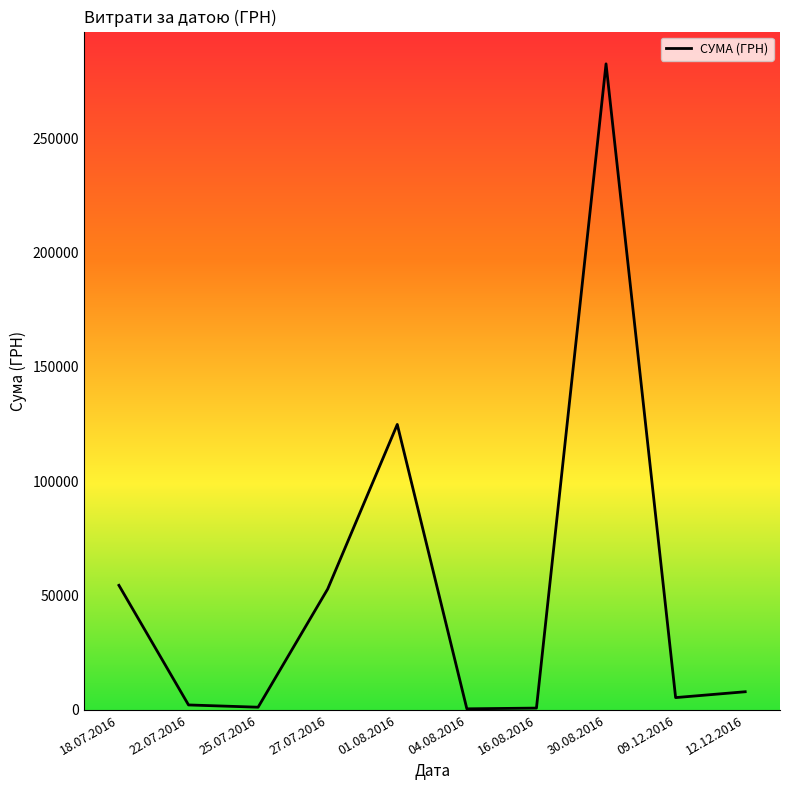

Where is the data nearest to the value 141492?

01.08.2016